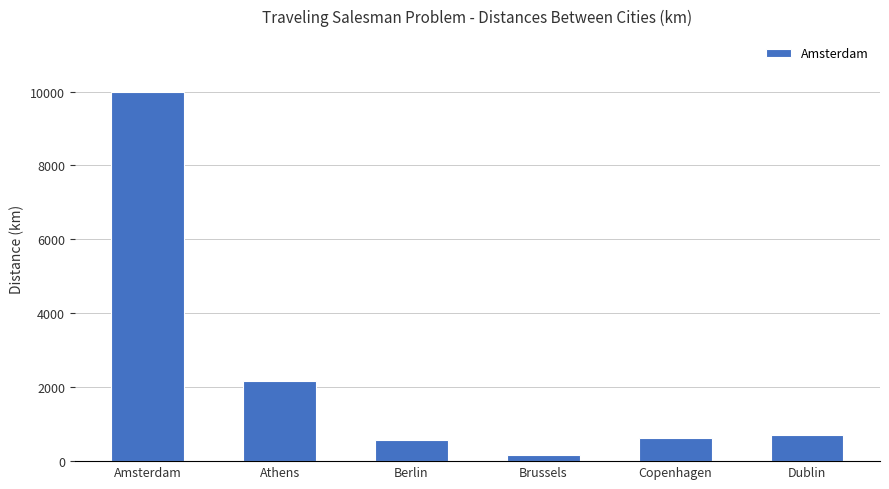

What is the sum of all values?

14251